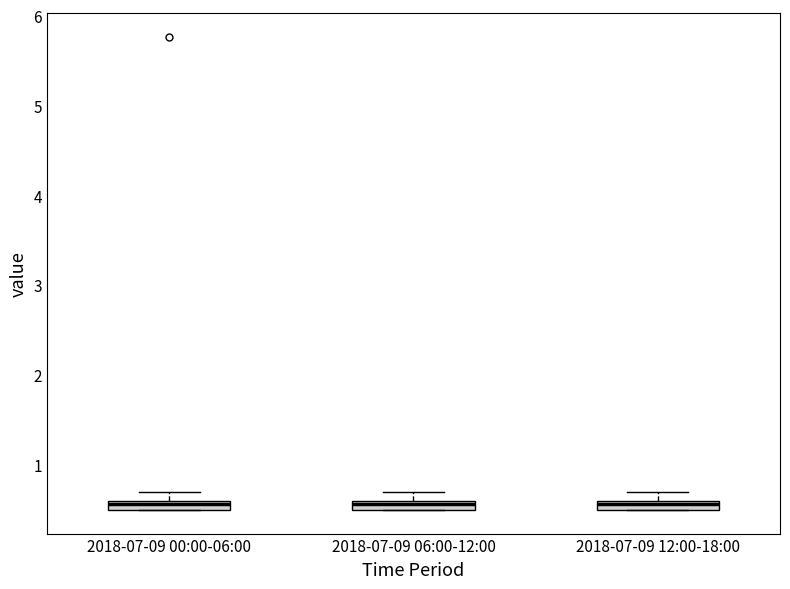

Where is the upper edge of the box for 2018-07-09 12:00-18:00 on the y-axis? The values are not printed on the chart, so give them approximately, as read against the axis.

0.6